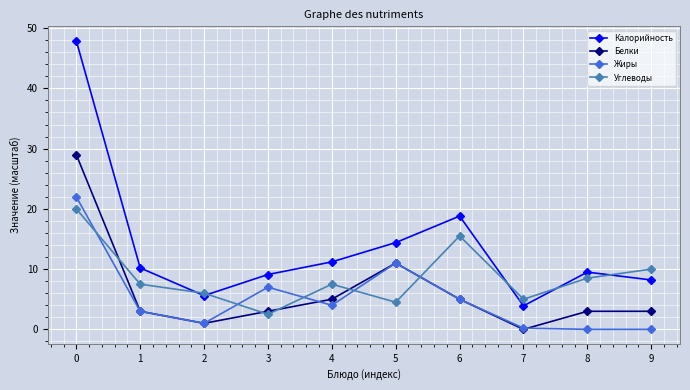

True or false: Калорийность has more than 0 interior local peaks.

True